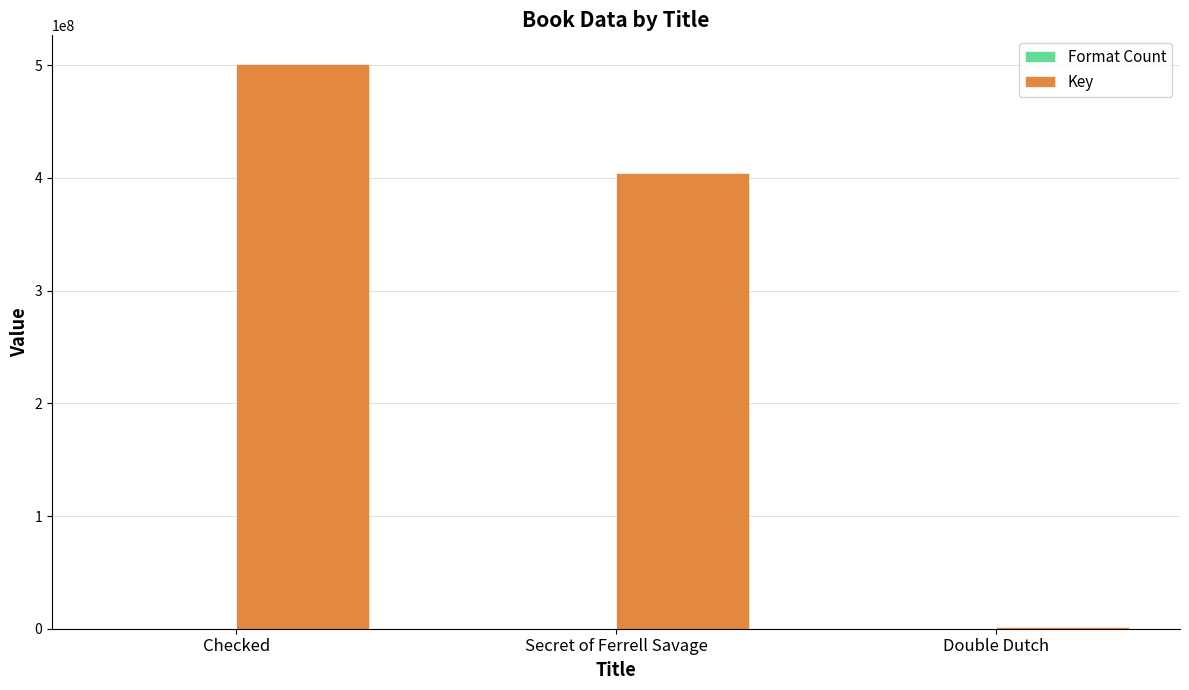

Which series has the largest total across all categories?

Key